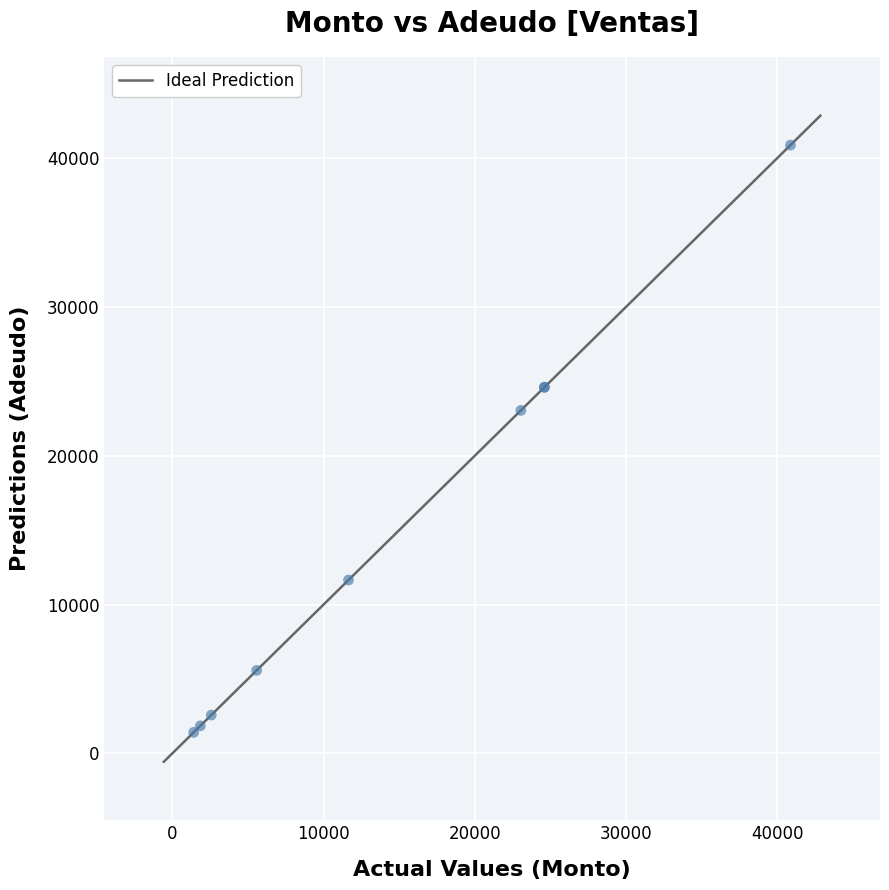

What Y value in the scatter plot is closest to 21138?

23040